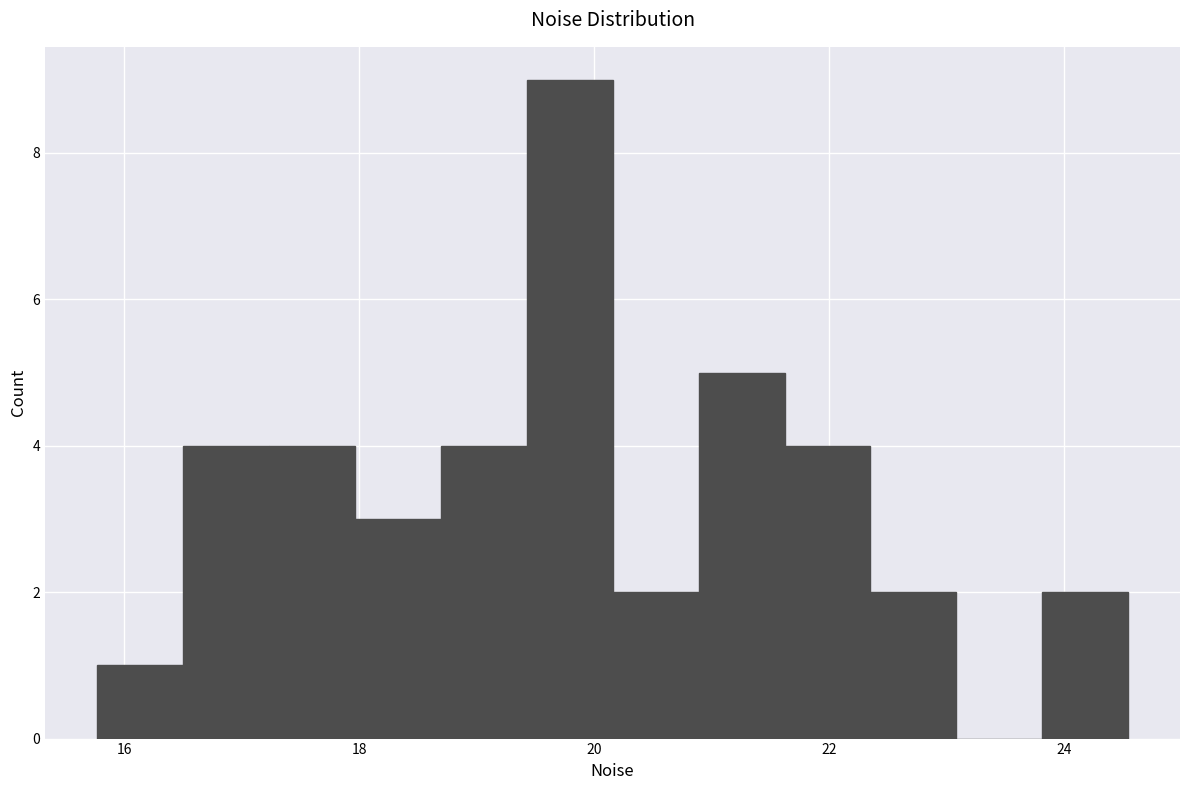

Around what value on the x-axis is the tallest bar? Give the approximate position of its centre, as read against the axis.

19.8